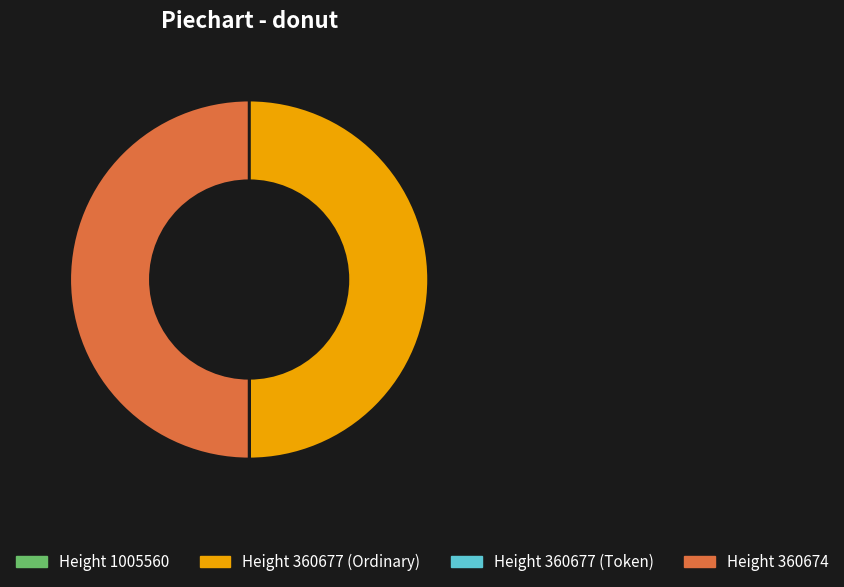

The Height 360677 (Ordinary) slice represents 50% of the pie. True or false?

True